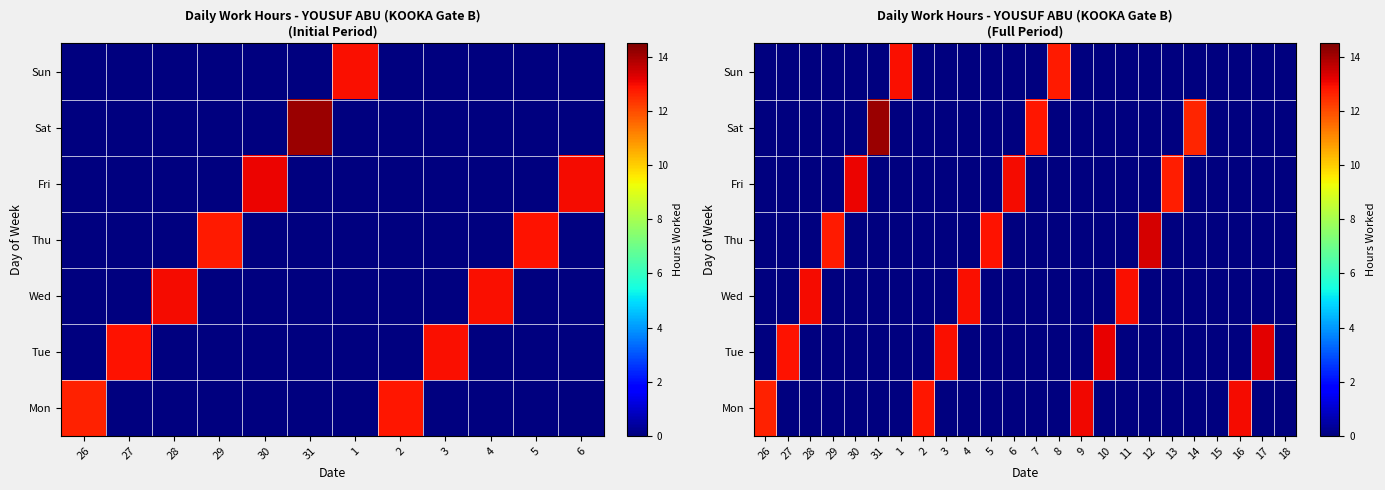

At which category is the sum across all series the highest?

31